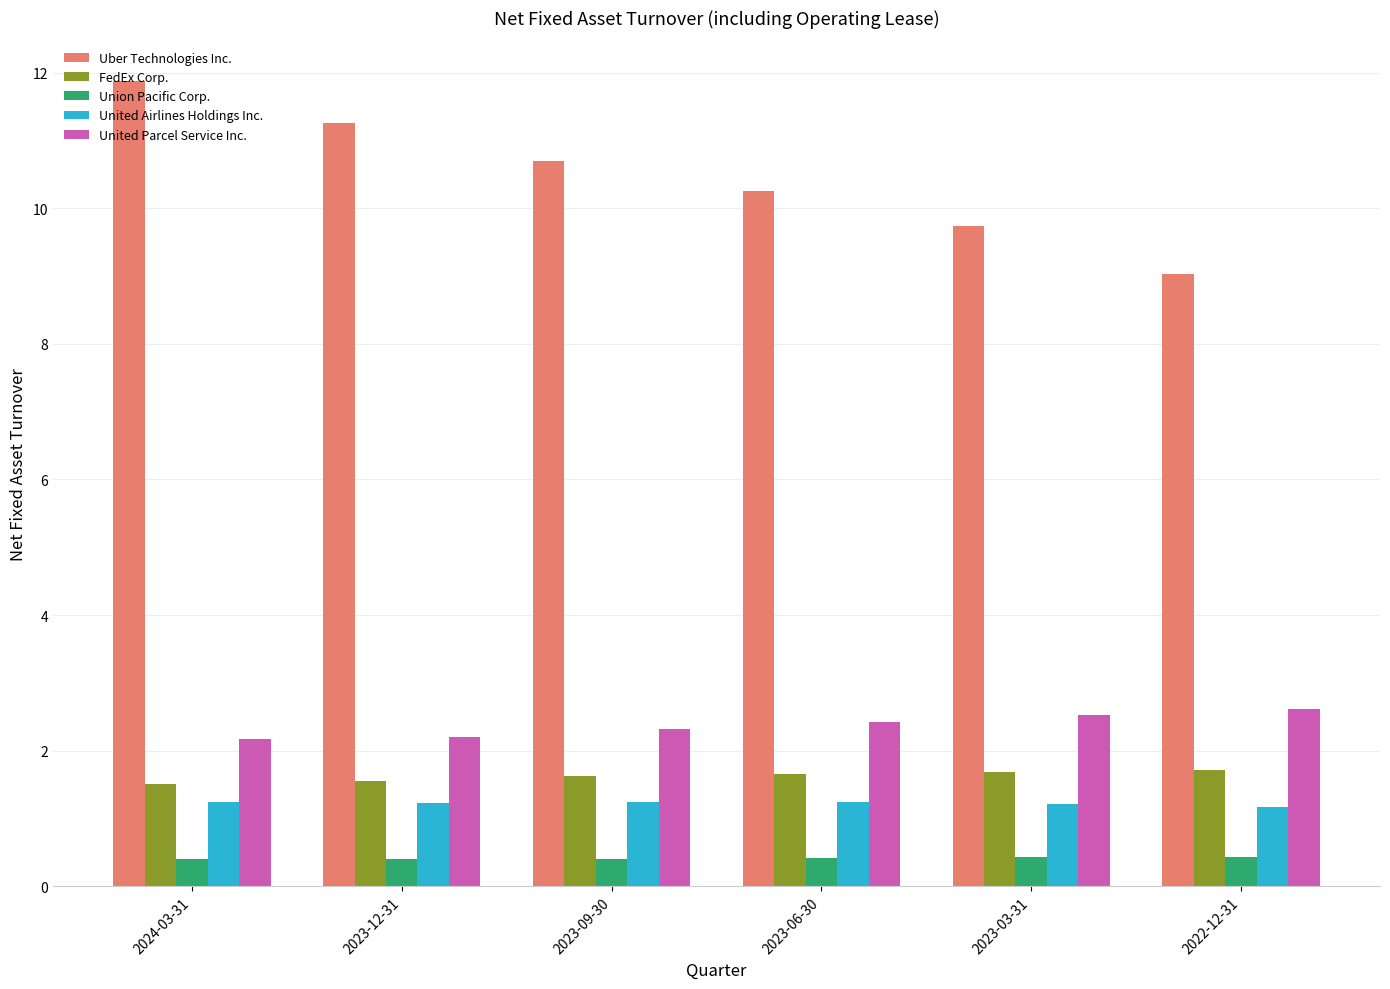

What is the minimum value for United Parcel Service Inc.?

2.2